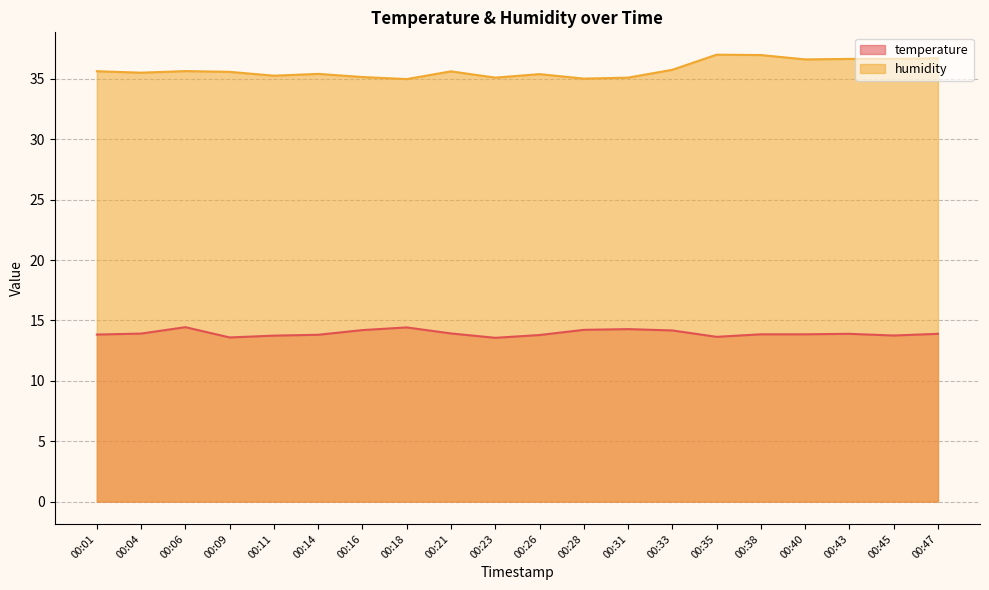

True or false: temperature and humidity intersect in this chart.

False